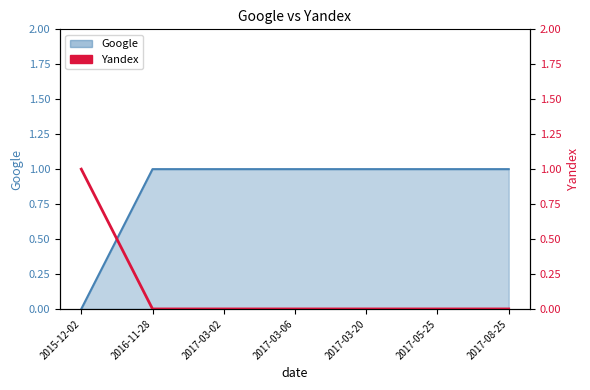

What is the difference between the values at 2017-05-25 and 2015-12-02?

1